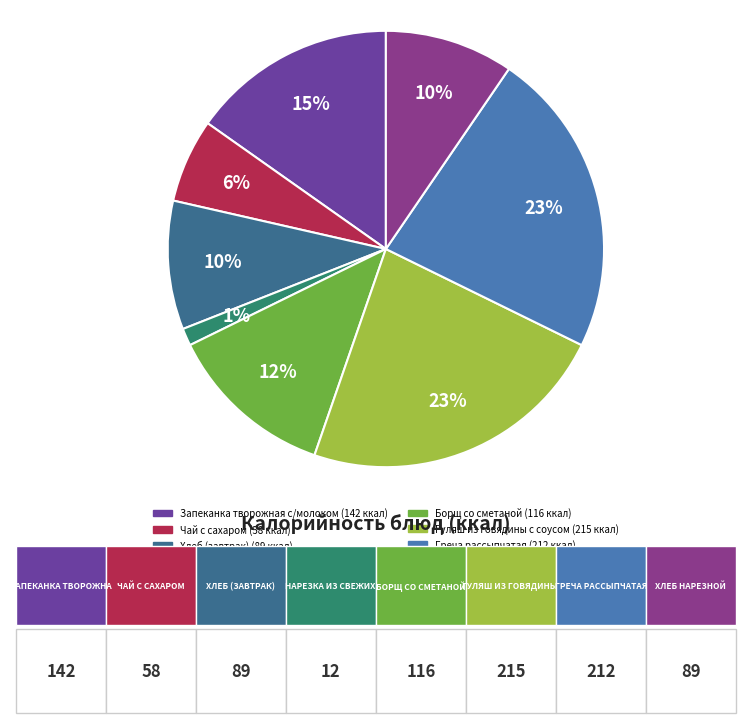

Does Запеканка творожная с/молоком represent more than half of the total?

No